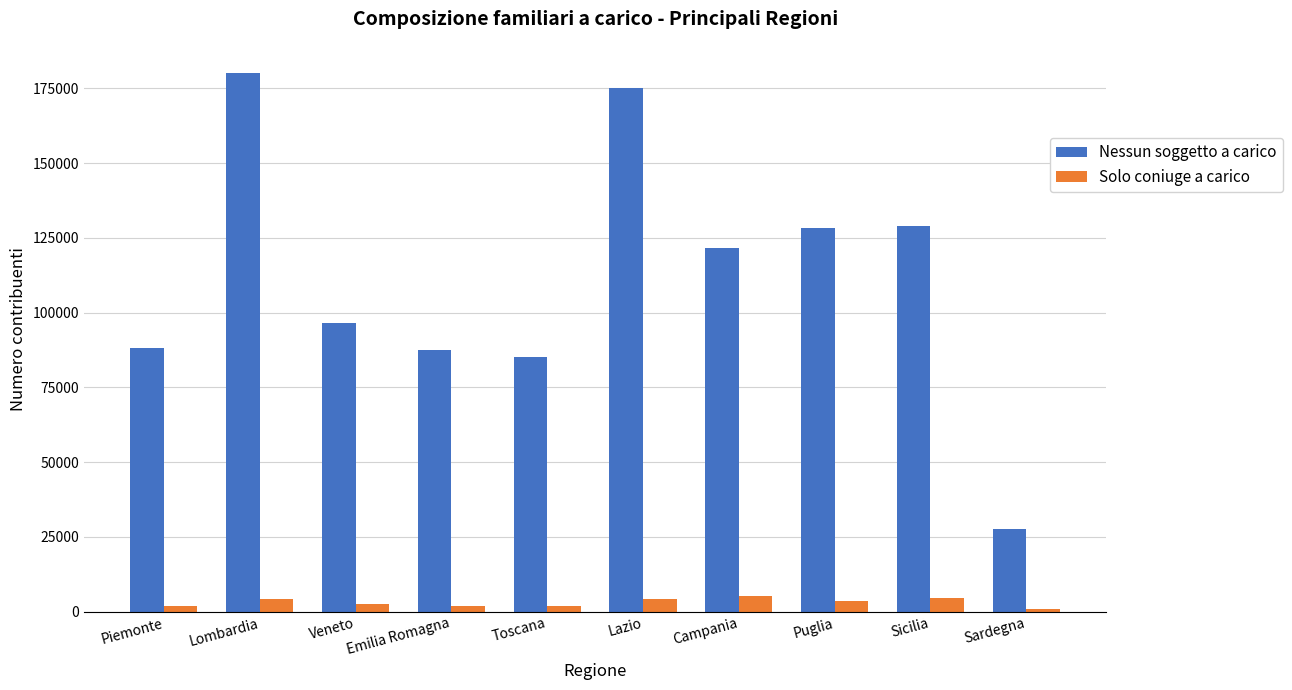

Rank the series by their average value, from lowest to highest.

Solo coniuge a carico, Nessun soggetto a carico